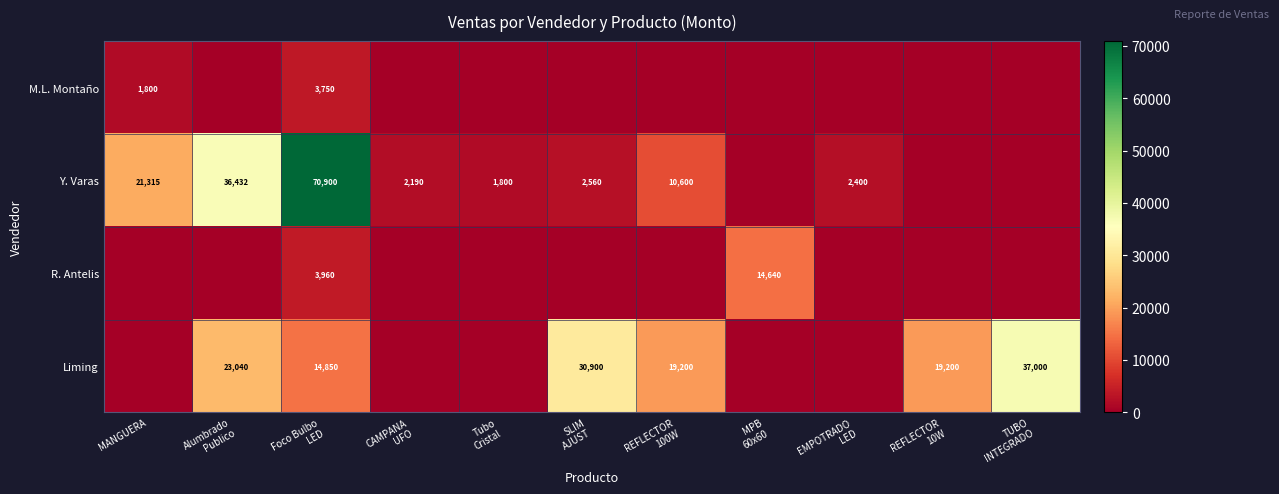

True or false: Y. Varas has a value of 1484 at EMPOTRADO LED.

False